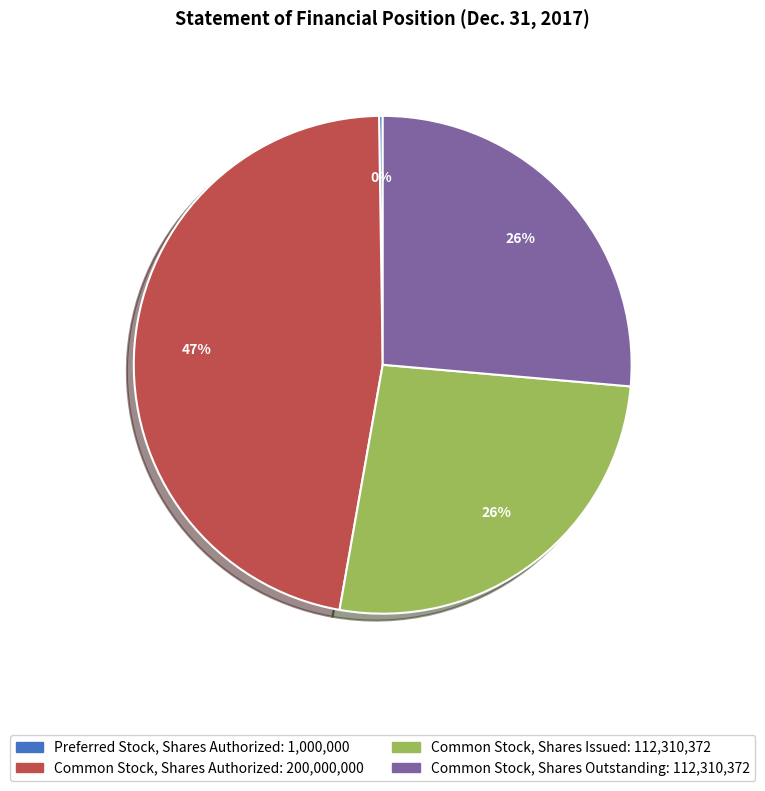

Approximately how many times larger is the value at Common Stock, Shares Authorized compared to Common Stock, Shares Issued?

1.8